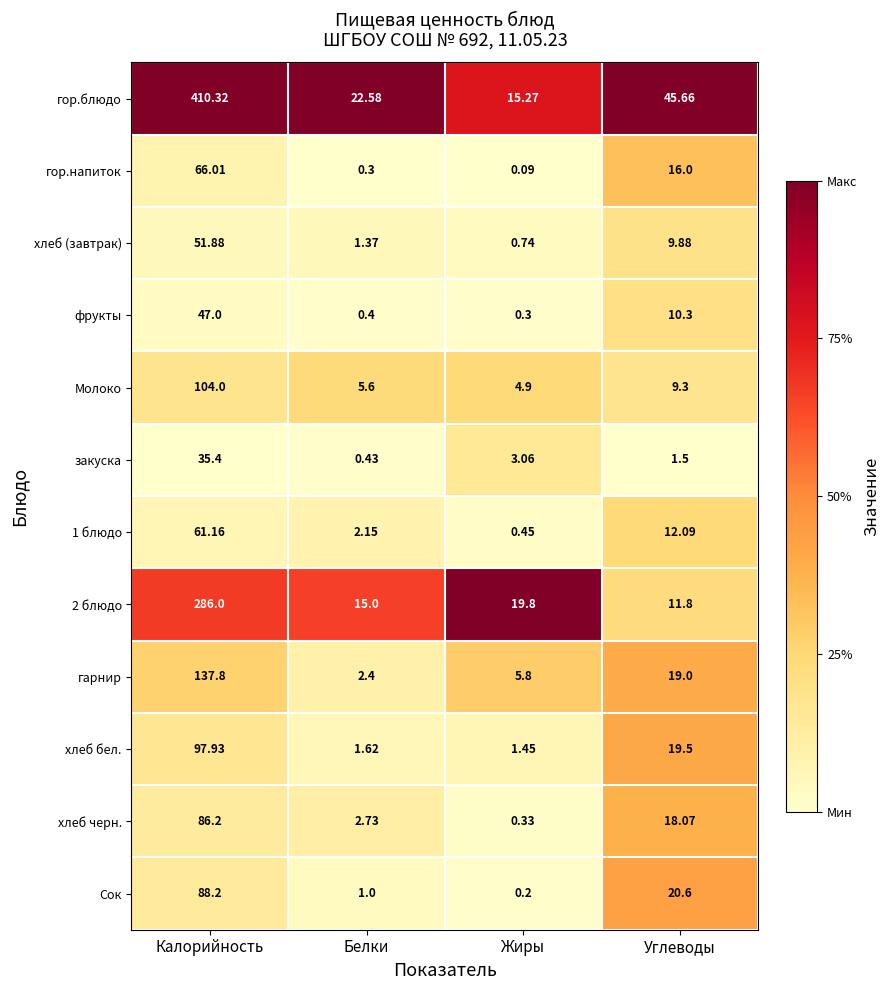

What is the total value across all series at Жиры?

52.4